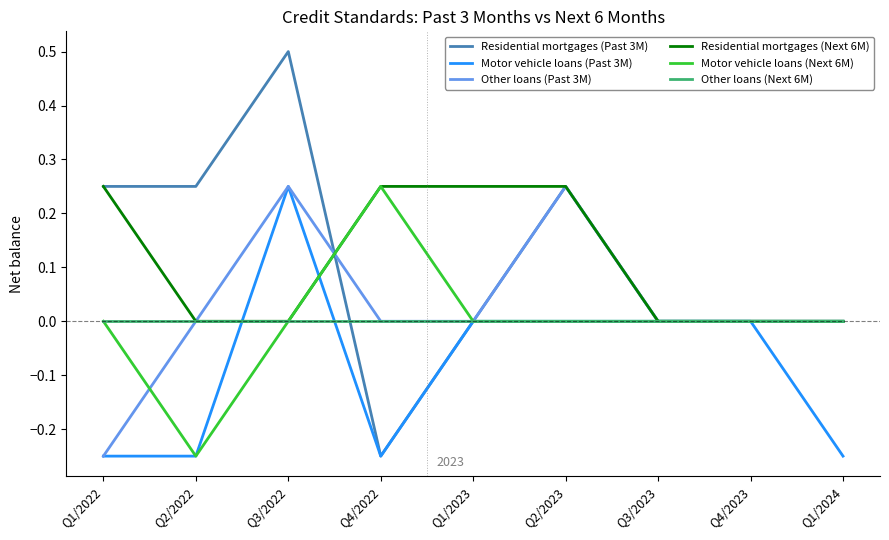

What position from the left is Q3/2022?

3